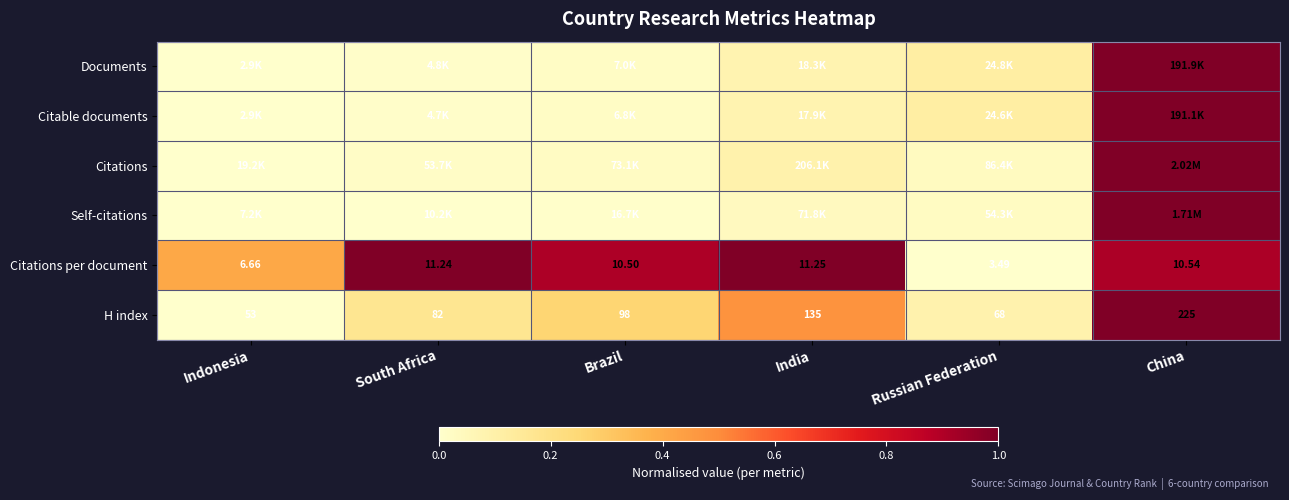

Where is Citations per document nearest to the value 7?

Indonesia